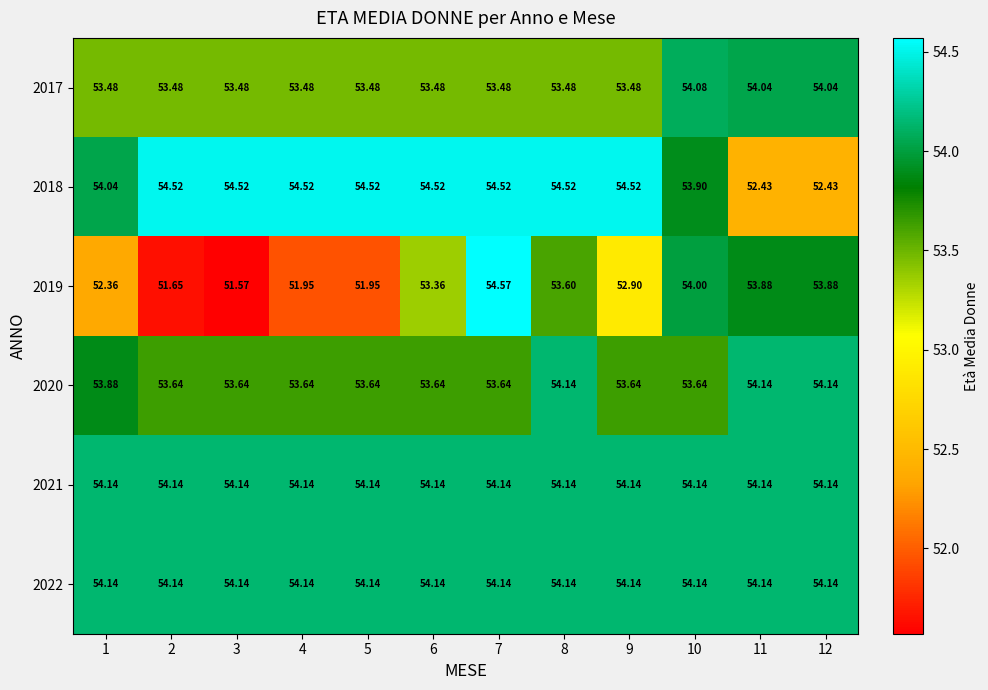

Is the value of 2017 at 2 greater than the value of 2021 at 5?

No